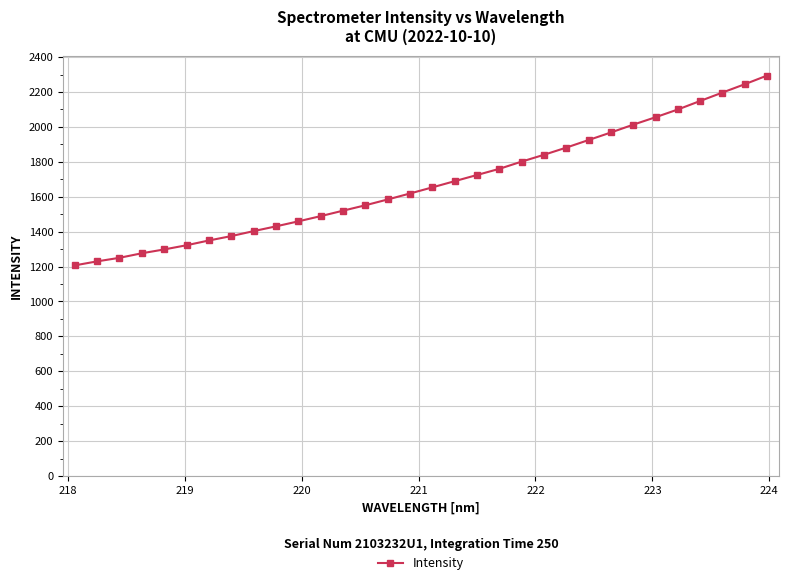

What is the greatest value displayed?

2294.4